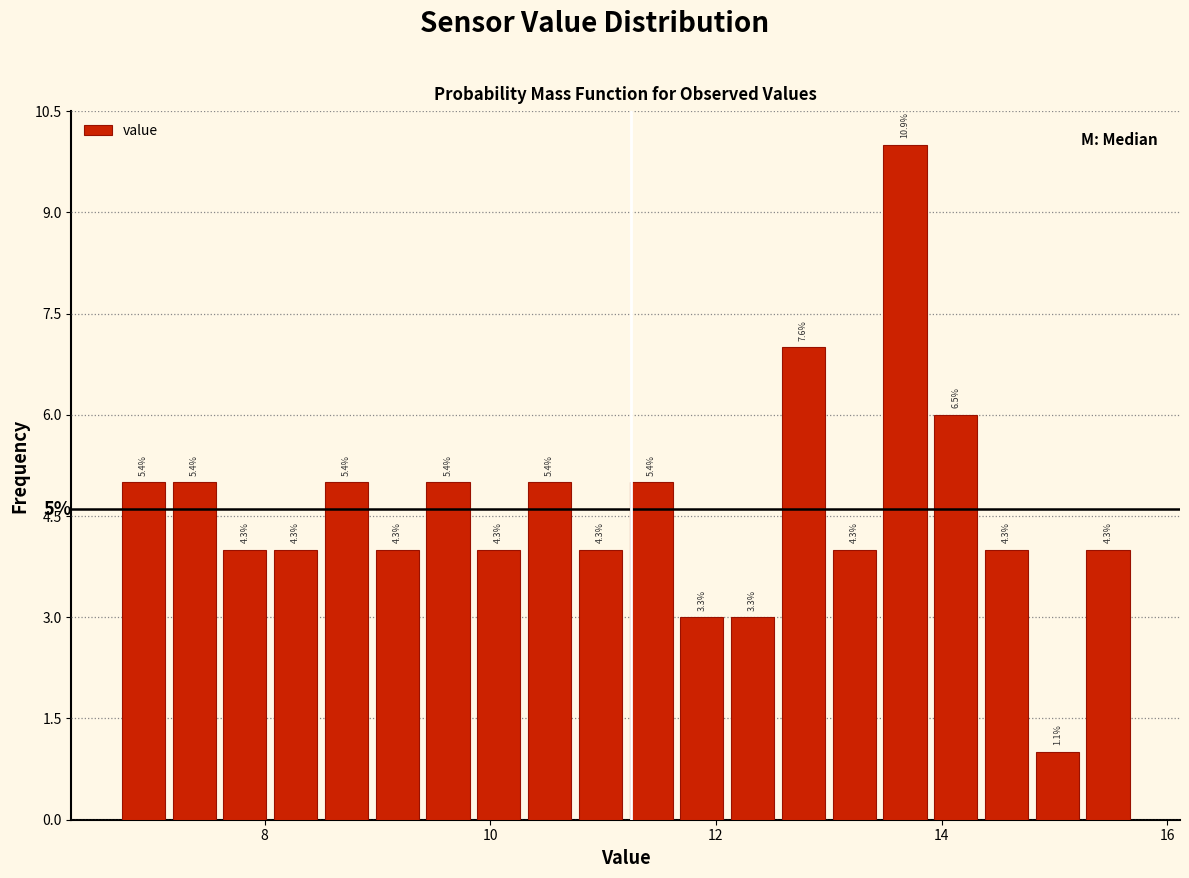

Around what value on the x-axis is the tallest bar? Give the approximate position of its centre, as read against the axis.

13.6